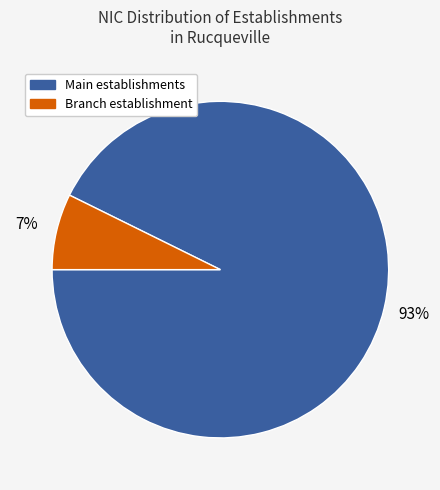

To the nearest percent, what is the average slice percentage?

50%